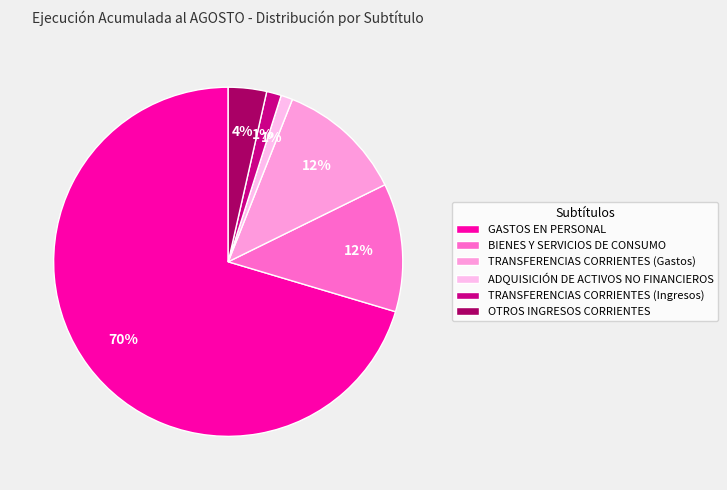

Which category has the biggest portion of the pie?

GASTOS EN PERSONAL